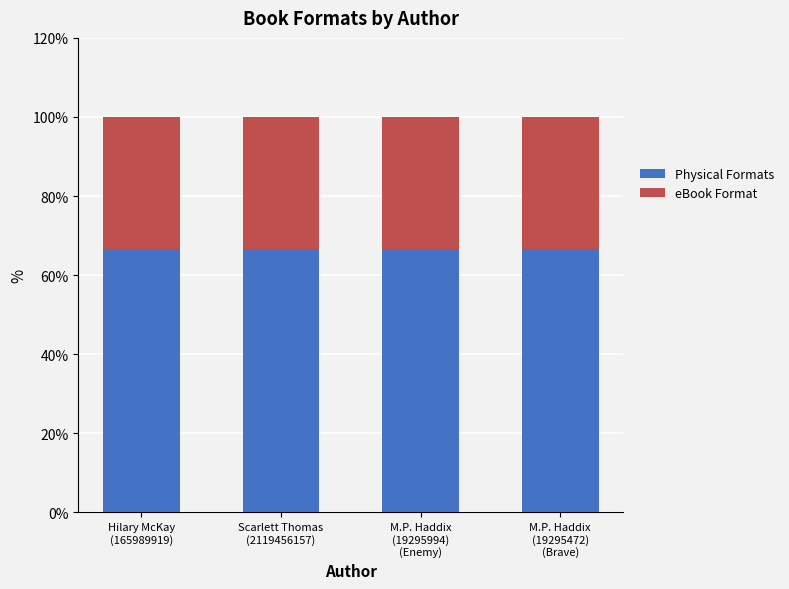

What is the minimum value for Physical Formats?

66.7